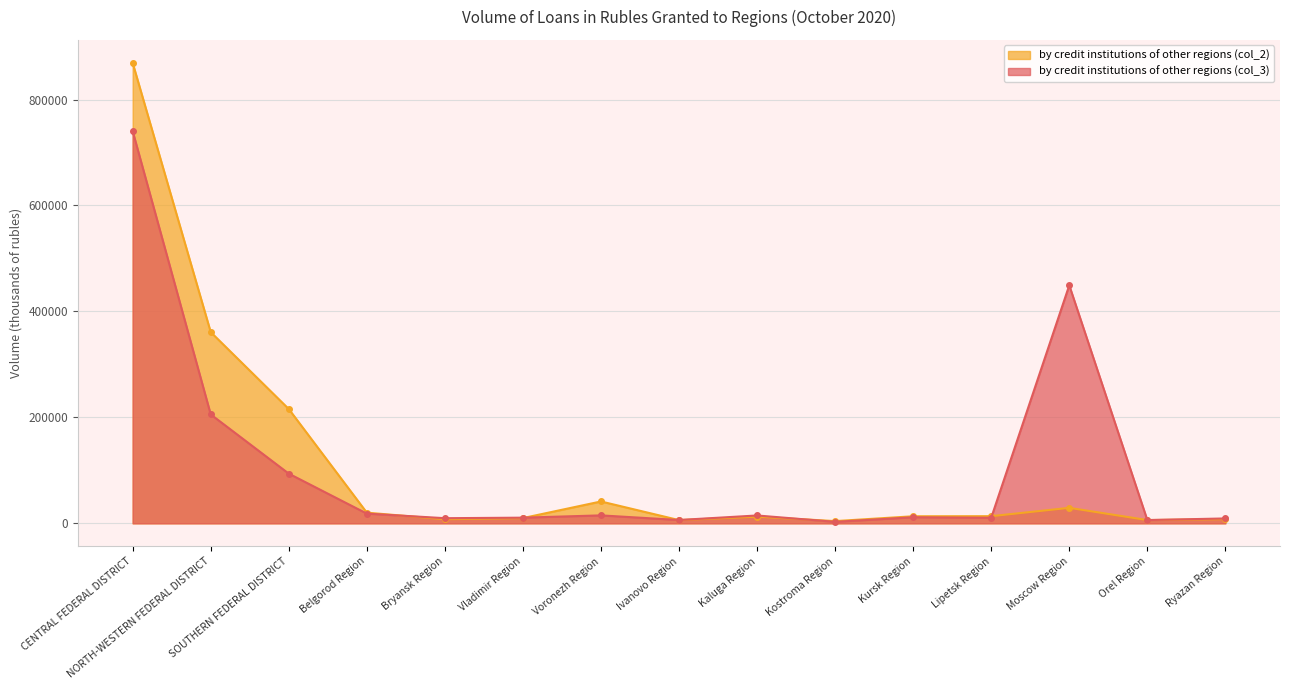

At which category does by credit institutions of other regions (col_3) reach its first local peak?

Voronezh Region